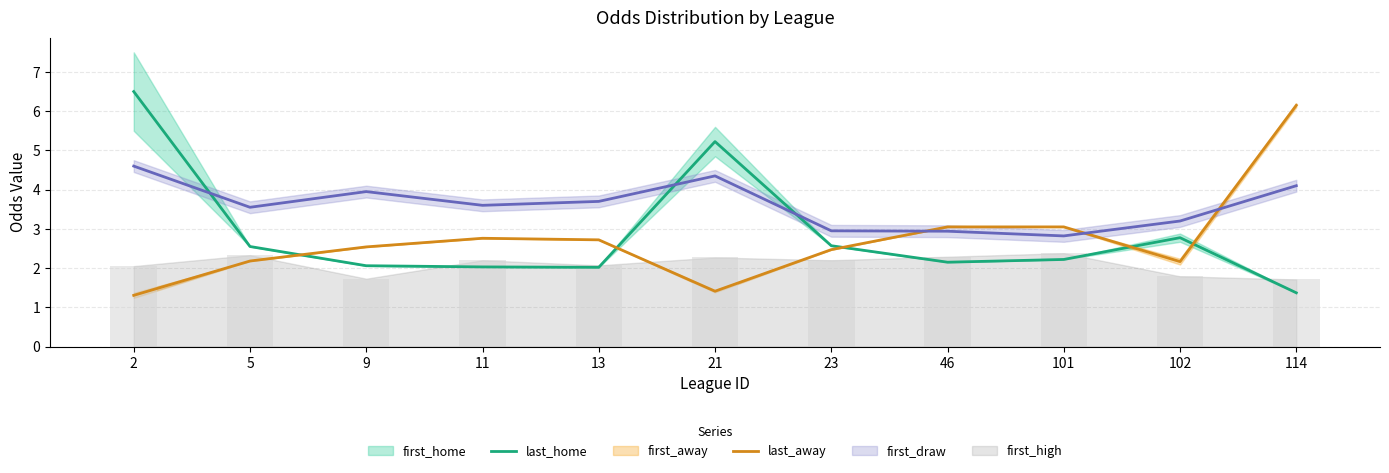

The last_home series shows 2.0 at 11. True or false?

True